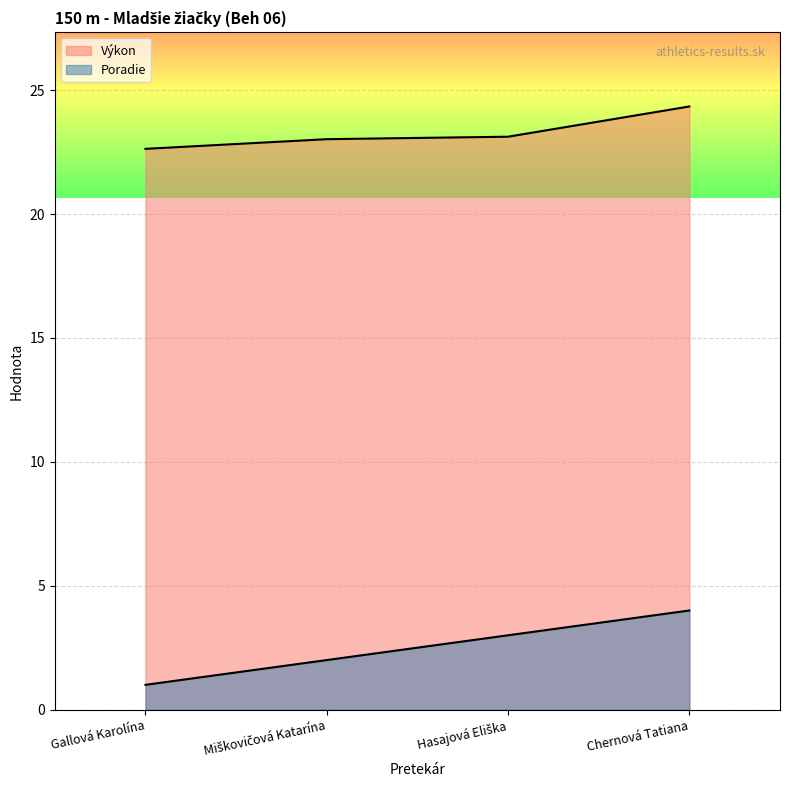

True or false: Poradie and Výkon intersect in this chart.

False